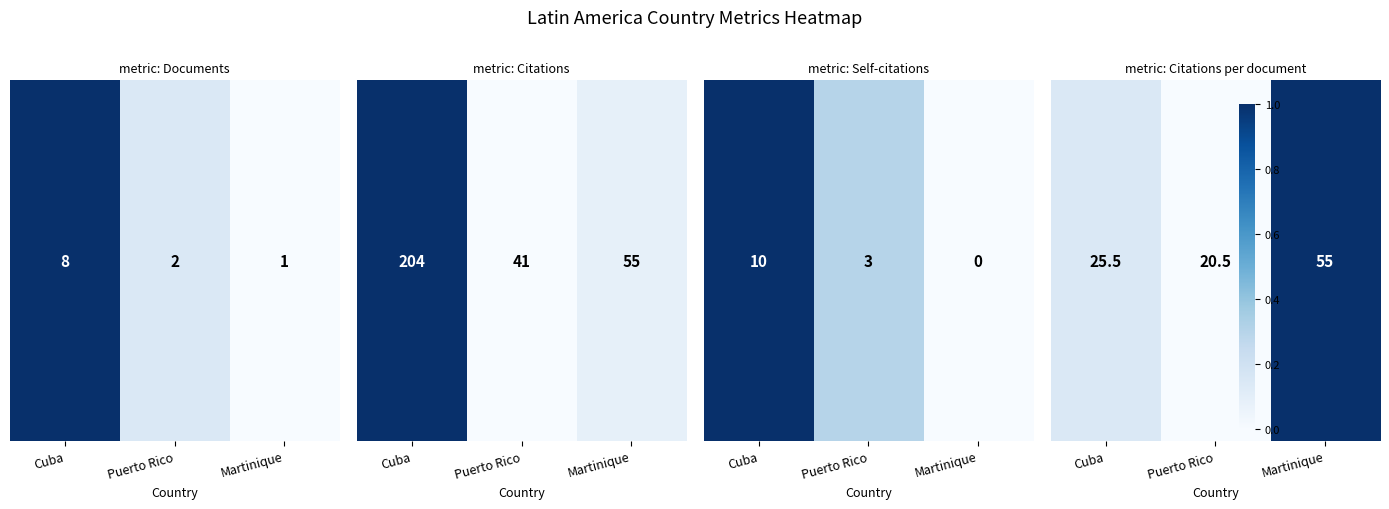

Is it true that the value at Puerto Rico is 13.3?

False